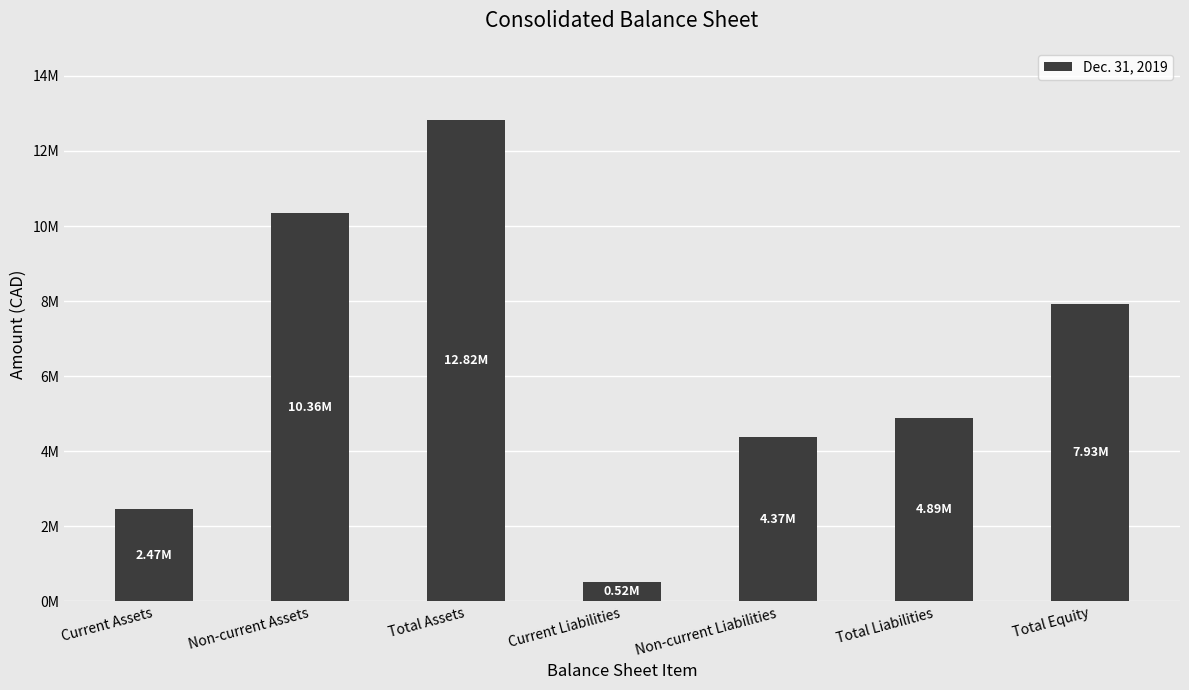

Are the bars horizontal?

No